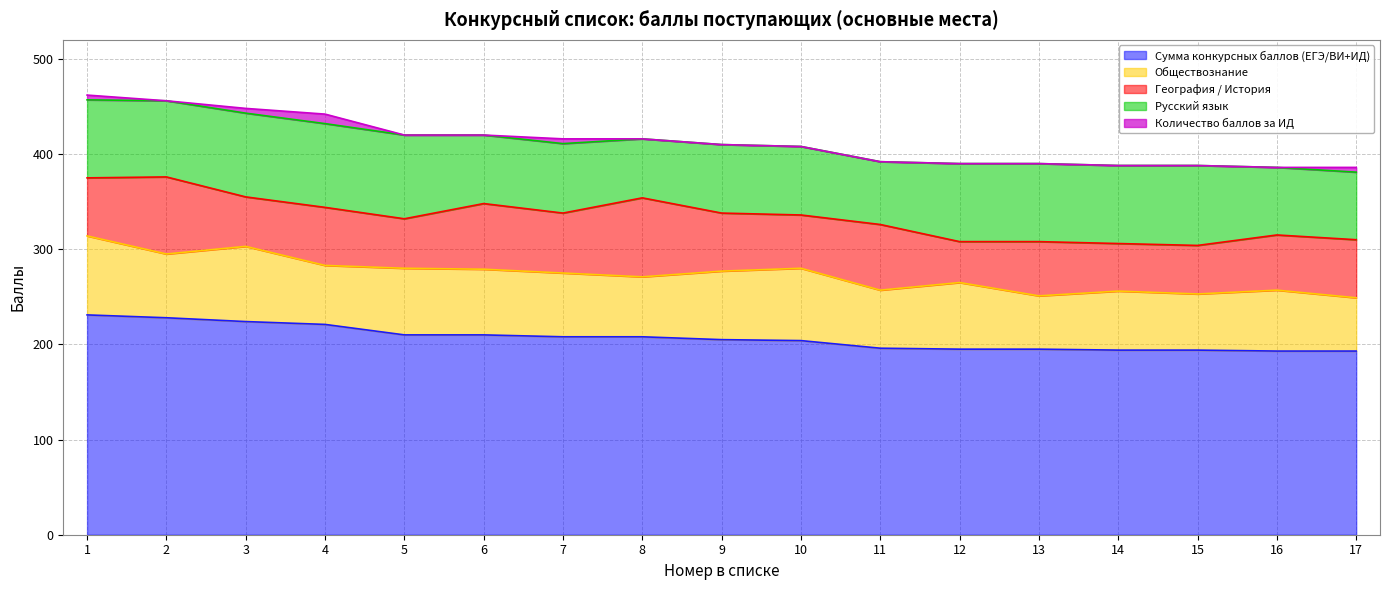

Where is Количество баллов за ИД nearest to the value 5?

1